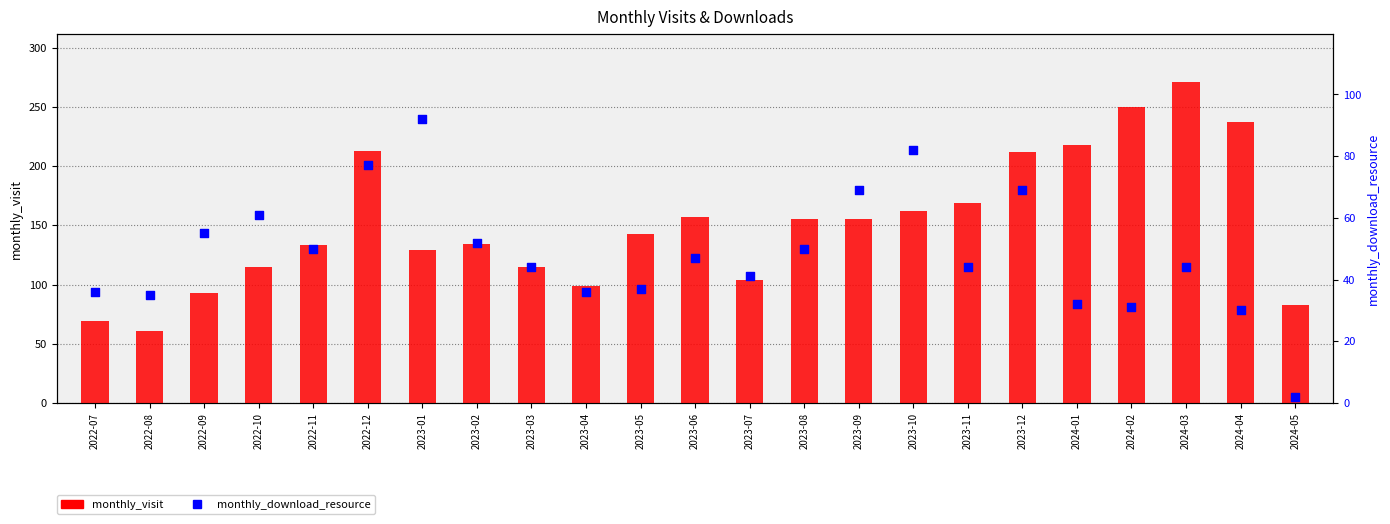

Is the value of monthly_visit at 2022-12 greater than the value of monthly_download_resource at 2023-10?

Yes